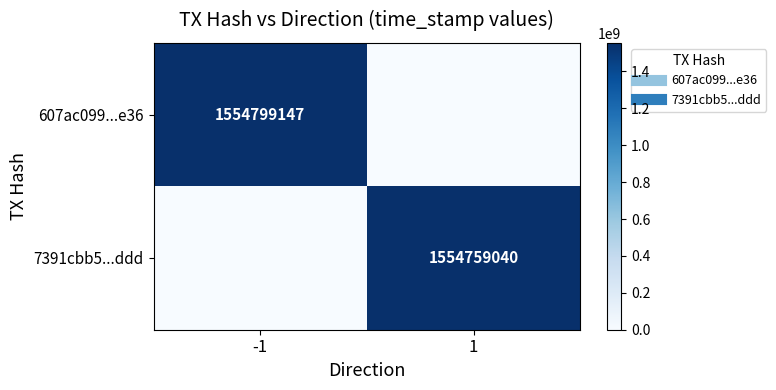

What is the average value of the 607ac099...e36 series?

777399574